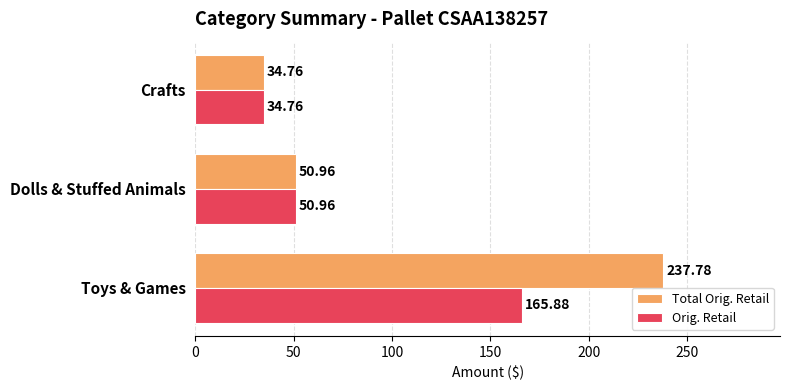

Rank the series at Toys & Games from highest to lowest value.

Total Orig. Retail, Orig. Retail